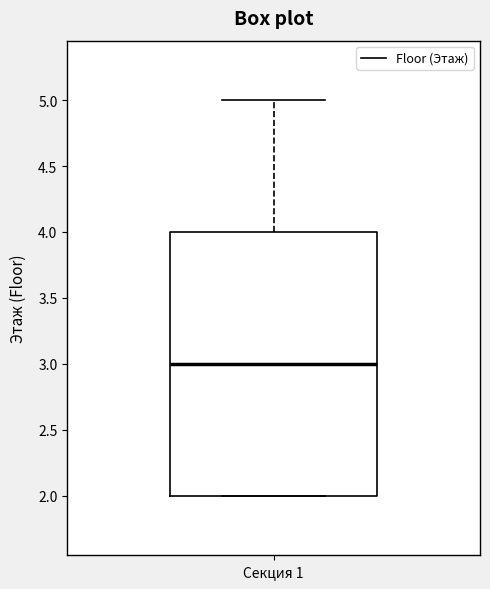

Transcribe this box plot: give where the median line is, the range the box spans, and where the two whiskers end, as read against the y-axis. The values are not printed on the chart, so give them approximately, as read against the axis.

median 3, box 2 to 4, whiskers 2 to 5